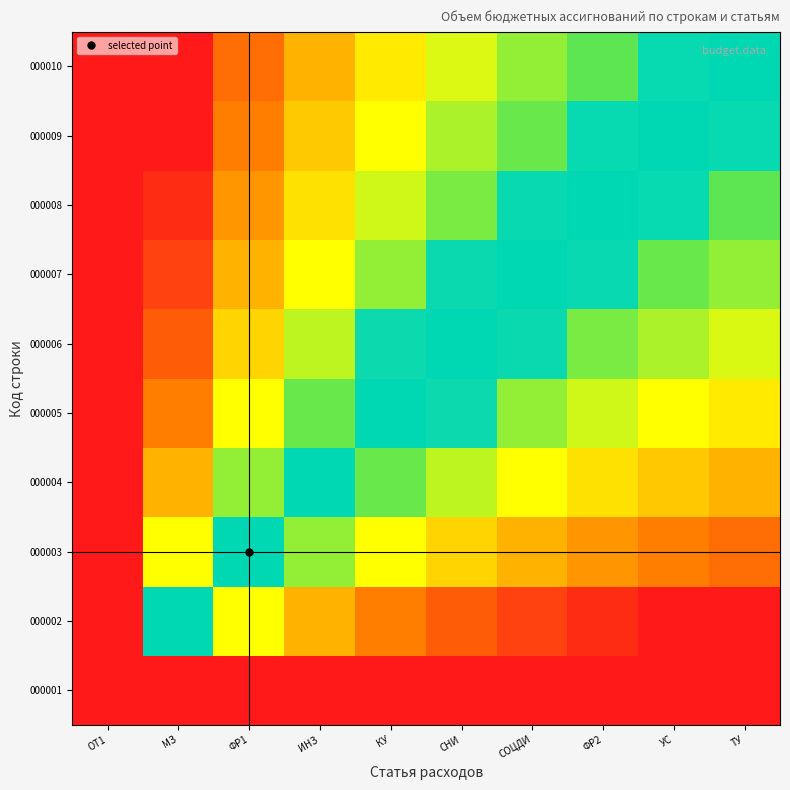

Reading left to right, extract all data points from this chart.

000001: ОТ1=0.0	МЗ=1.0	ФР1=1.0	ИНЗ=1.0	КУ=1.0	СНИ=1.0	СОЦДИ=1.0	ФР2=1.0	УС=1.0	ТУ=1.0
000002: ОТ1=0.0	МЗ=0.5	ФР1=0.7	ИНЗ=0.8	КУ=0.8	СНИ=0.9	СОЦДИ=0.9	ФР2=1.0	УС=1.0	ТУ=1.0
000003: ОТ1=0.0	МЗ=0.3	ФР1=0.5	ИНЗ=0.6	КУ=0.7	СНИ=0.7	СОЦДИ=0.8	ФР2=0.8	УС=0.8	ТУ=0.9
000004: ОТ1=0.0	МЗ=0.2	ФР1=0.4	ИНЗ=0.5	КУ=0.6	СНИ=0.6	СОЦДИ=0.7	ФР2=0.7	УС=0.7	ТУ=0.8
000005: ОТ1=0.0	МЗ=0.2	ФР1=0.3	ИНЗ=0.4	КУ=0.5	СНИ=0.6	СОЦДИ=0.6	ФР2=0.6	УС=0.7	ТУ=0.7
000006: ОТ1=0.0	МЗ=0.1	ФР1=0.3	ИНЗ=0.4	КУ=0.4	СНИ=0.5	СОЦДИ=0.5	ФР2=0.6	УС=0.6	ТУ=0.6
000007: ОТ1=0.0	МЗ=0.1	ФР1=0.2	ИНЗ=0.3	КУ=0.4	СНИ=0.5	СОЦДИ=0.5	ФР2=0.5	УС=0.6	ТУ=0.6
000008: ОТ1=0.0	МЗ=0.0	ФР1=0.2	ИНЗ=0.3	КУ=0.4	СНИ=0.4	СОЦДИ=0.5	ФР2=0.5	УС=0.5	ТУ=0.6
000009: ОТ1=0.0	МЗ=0.0	ФР1=0.2	ИНЗ=0.3	КУ=0.3	СНИ=0.4	СОЦДИ=0.4	ФР2=0.5	УС=0.5	ТУ=0.5
000010: ОТ1=0.0	МЗ=0.0	ФР1=0.1	ИНЗ=0.2	КУ=0.3	СНИ=0.4	СОЦДИ=0.4	ФР2=0.4	УС=0.5	ТУ=0.5